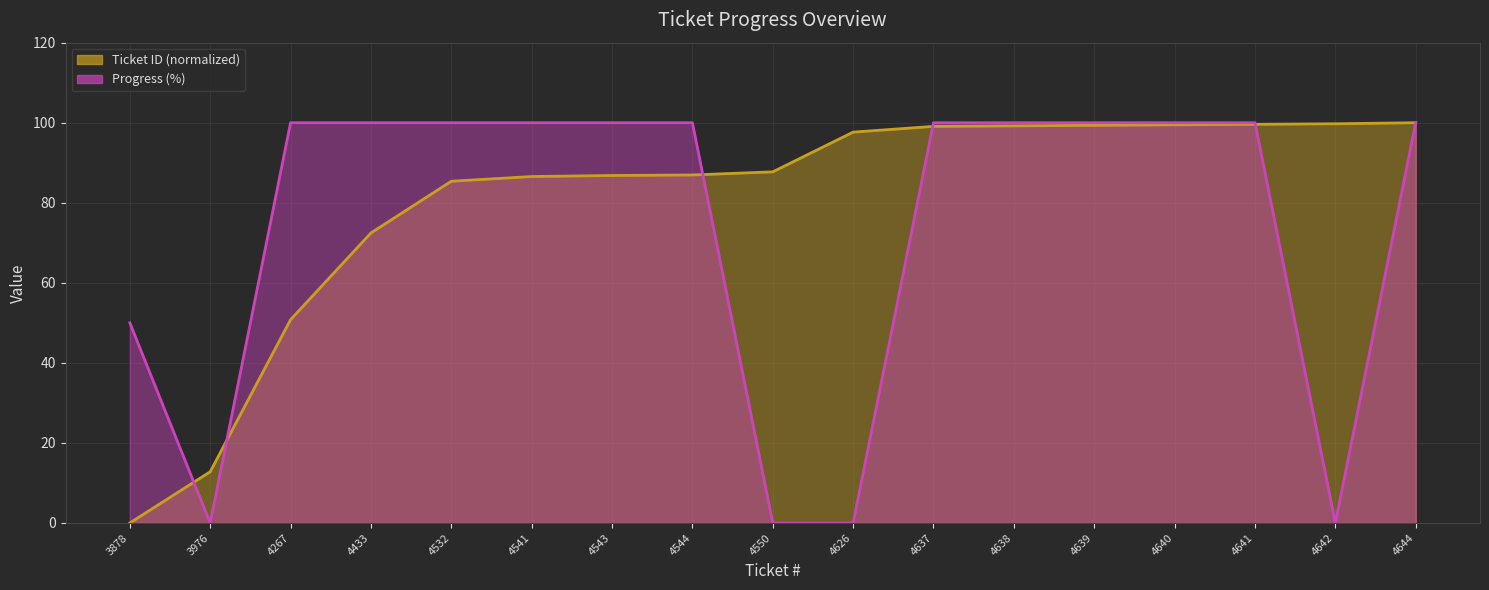

How many lines are shown in the chart?

2